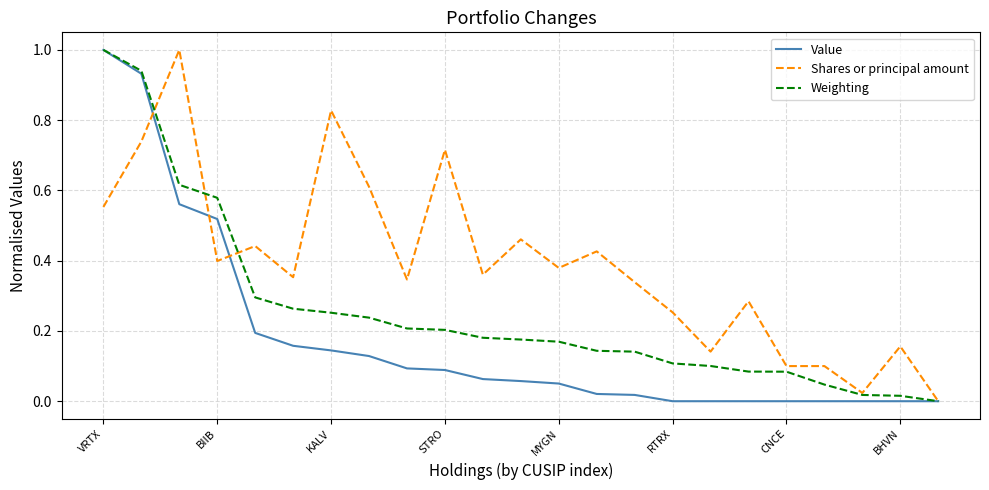

Does the chart have visible grid lines?

Yes